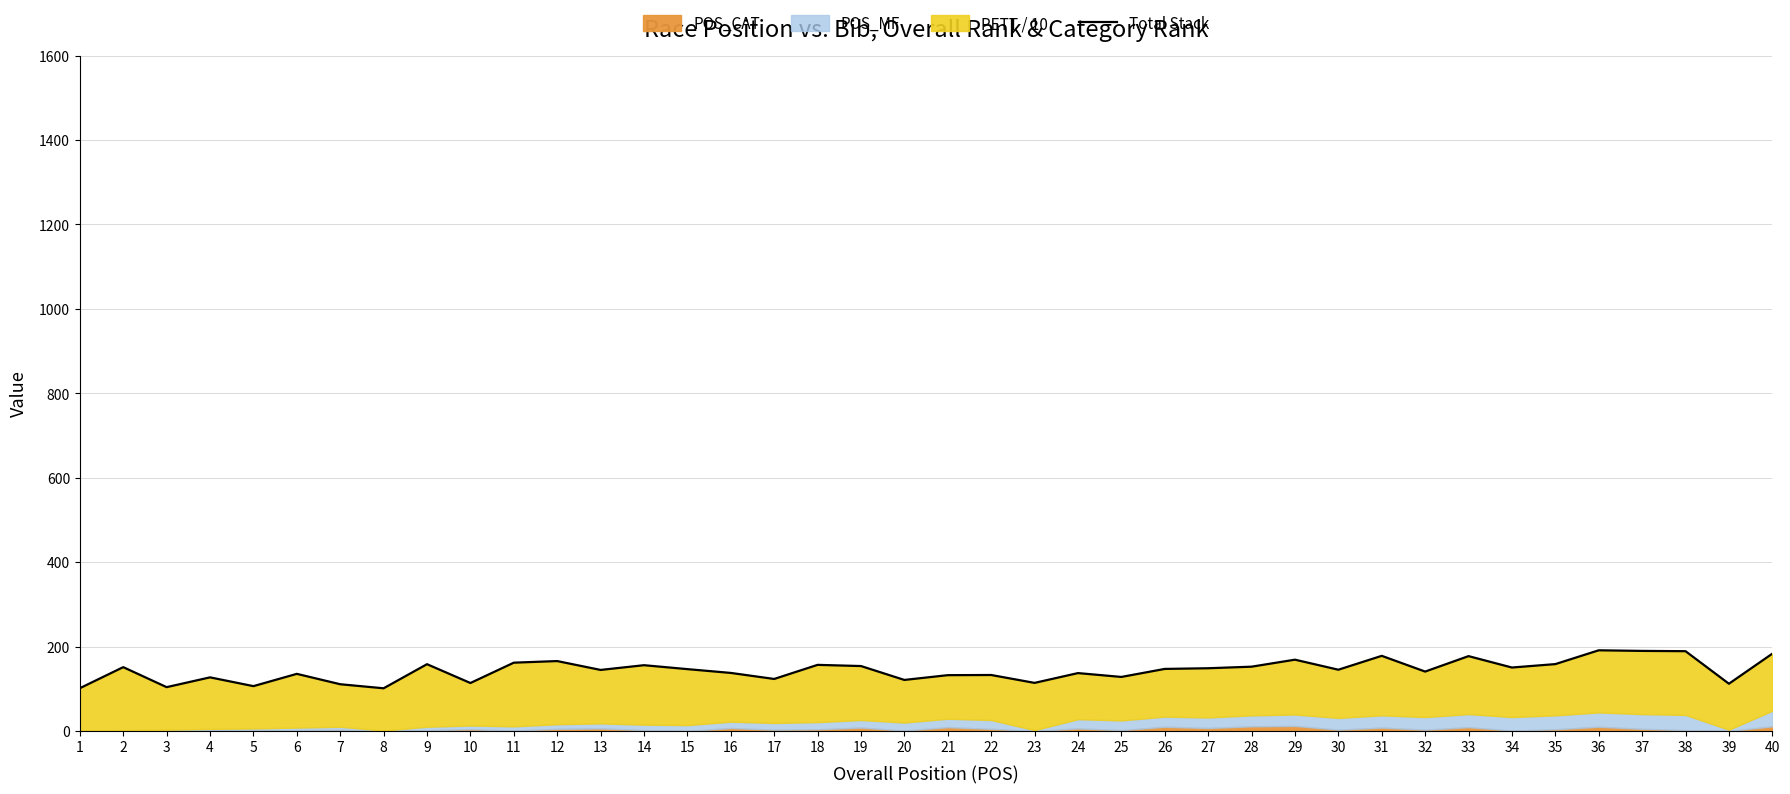

The chart shows a value of 128.0 at 25. True or false?

True